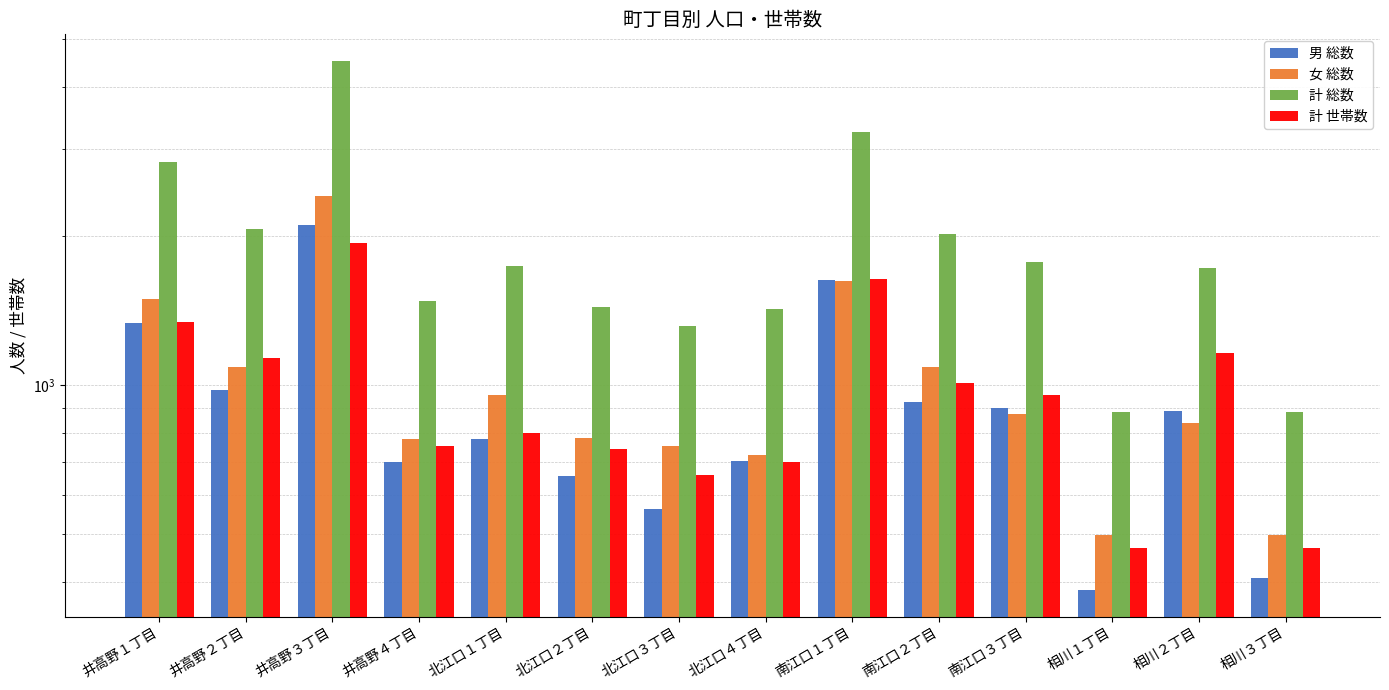

What are all the series names shown in the legend?

男 総数, 女 総数, 計 総数, 計 世帯数